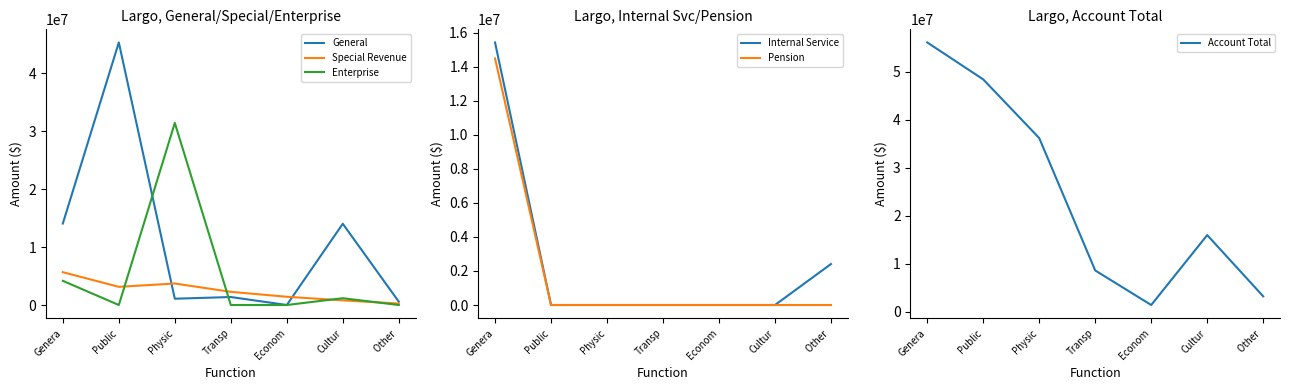

Which series changed the most between Physic and Cultur?

Enterprise